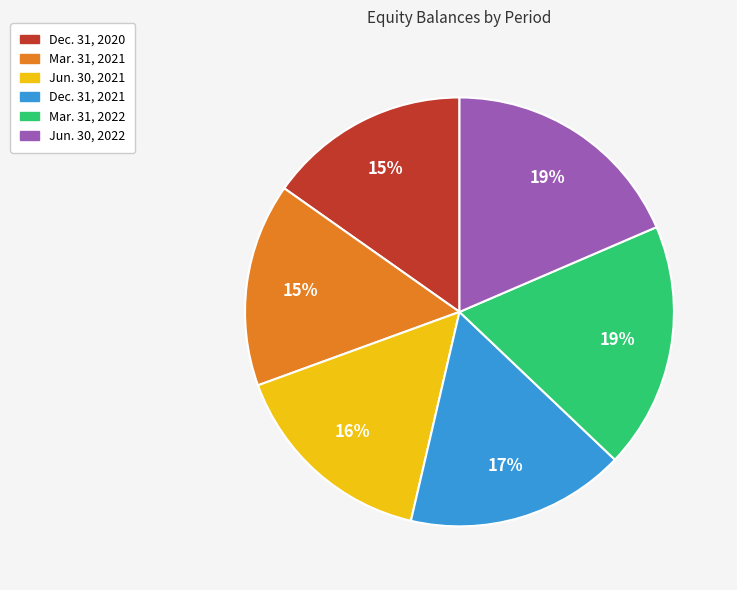

True or false: Dec. 31, 2021 accounts for 17% of the total.

True